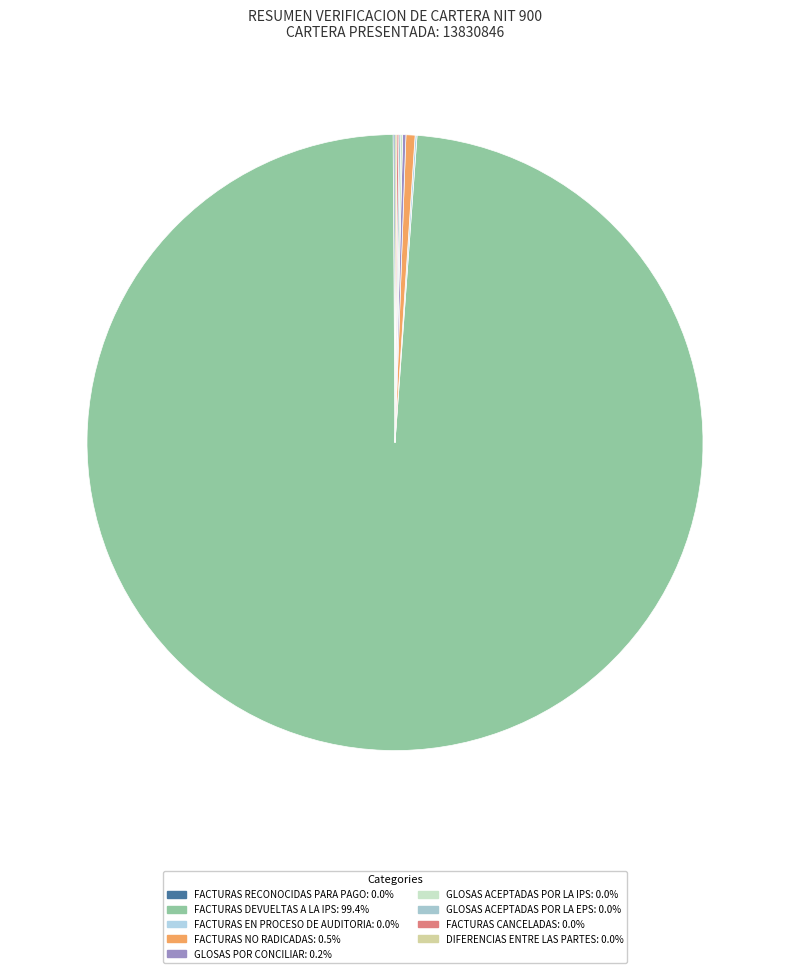

What is the smallest slice in the pie chart?

FACTURAS RECONOCIDAS PARA PAGO